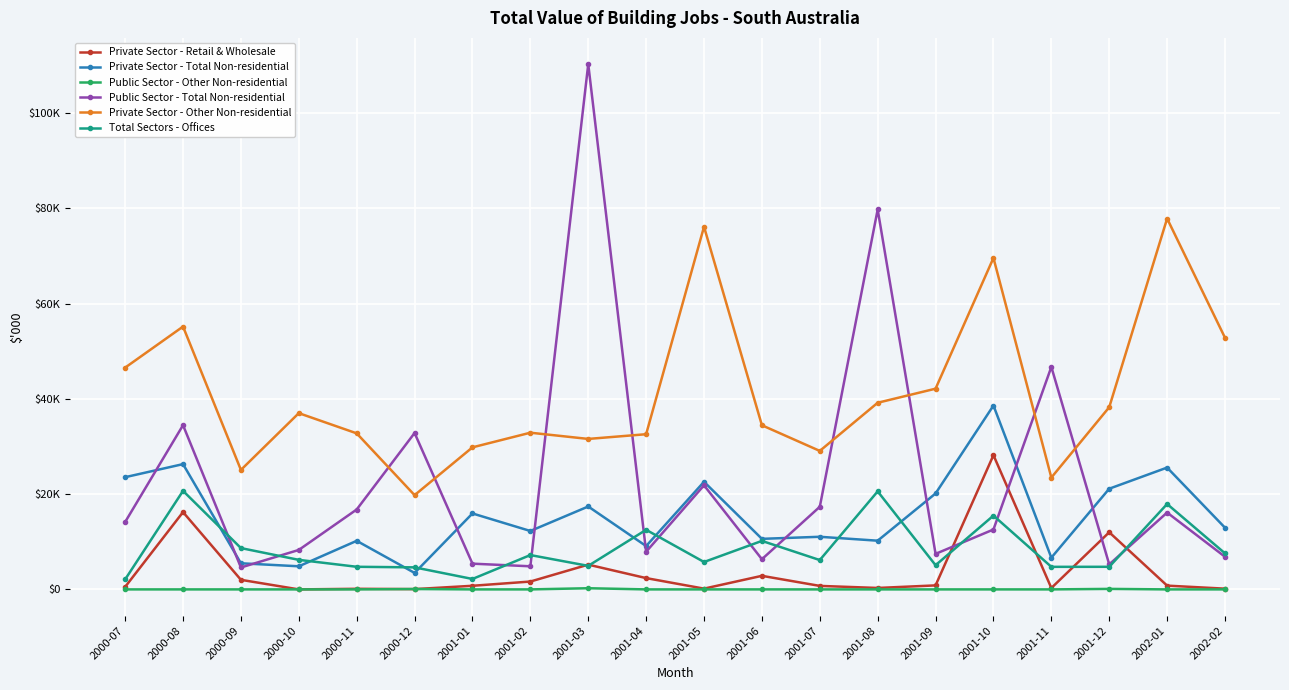

Reading right to left, transcribe all the data shown in this chart.

Private Sector - Retail & Wholesale: 154	790	12000	290	28190	840	302	735	2850	160	2374	5200	1650	759	60	125	0	2010	16235	526
Private Sector - Total Non-residential: 12952	25584	21146	6665	38614	20147	10228	11051	10618	22602	9101	17411	12268	15951	3459	10201	4852	5485	26311	23568
Public Sector - Other Non-residential: 0	0	106	0	0	0	0	0	0	0	0	243	0	0	80	0	0	0	0	0
Public Sector - Total Non-residential: 6850	16140	5246	46726	12579	7463	79792	17353	6339	21863	7903	110316	4853	5405	32847	16780	8286	4602	34492	14154
Private Sector - Other Non-residential: 52846	77891	38266	23486	69617	42156	39199	29085	34473	76166	32593	31604	32910	29836	19792	32774	37018	25093	55201	46579
Total Sectors - Offices: 7570	17936	4745	4738	15500	5077	20588	6160	10185	5754	12515	4945	7212	2190	4627	4750	6205	8677	20695	2097